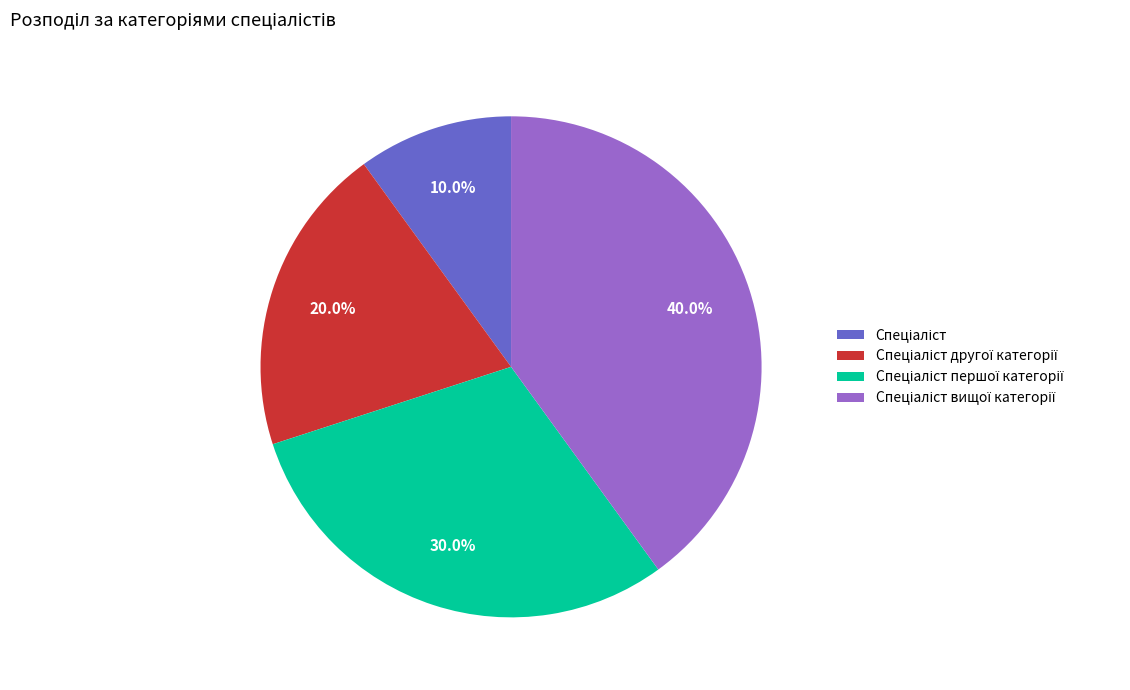

Is there a majority slice in this chart?

No